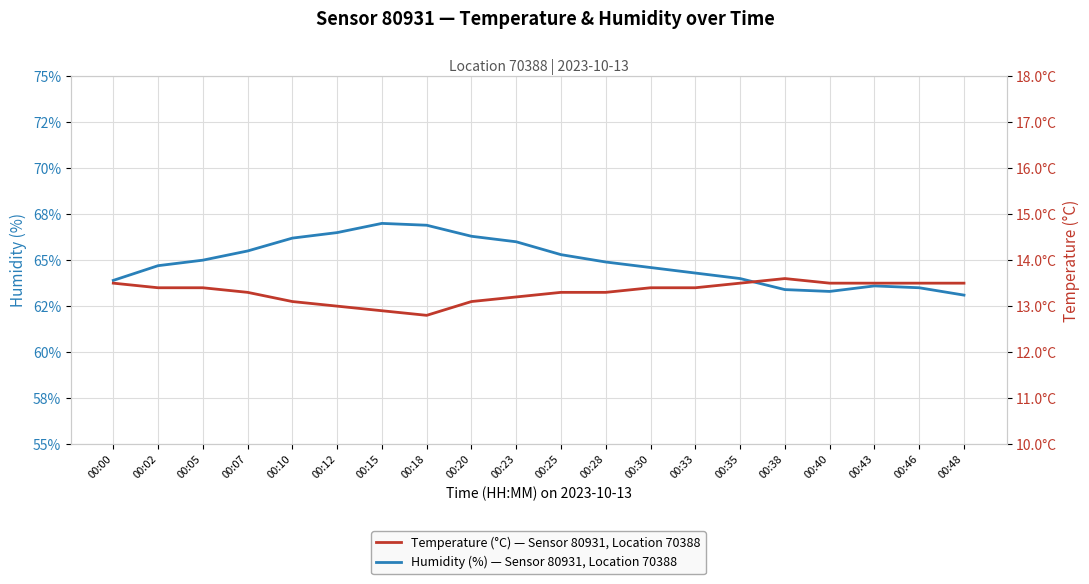

What is the value of the Temperature (°C) — Sensor 80931, Location 70388 point at the 18th from the left?

13.5